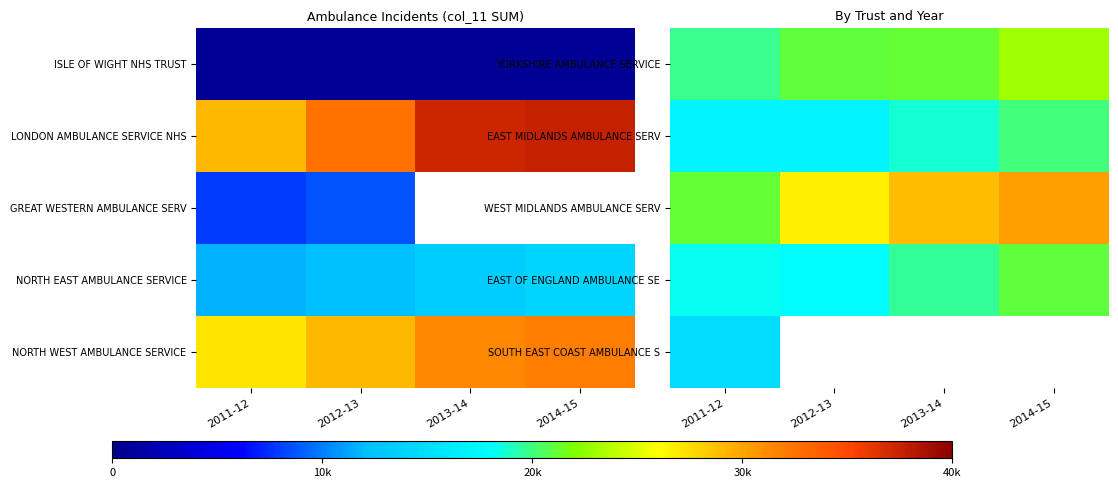

Where is EAST MIDLANDS AMBULANCE SERV nearest to the value 18587?

2013-14